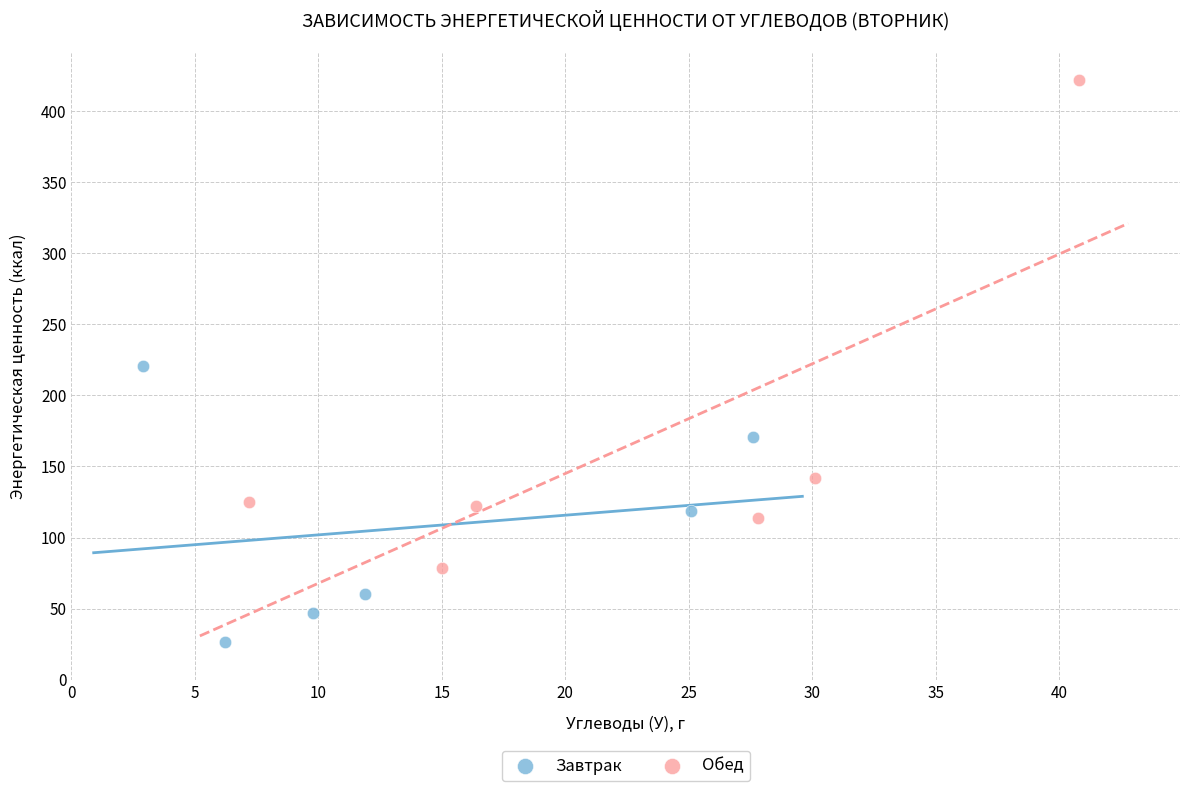

Which series has the largest Y range (max minus min)?

Обед